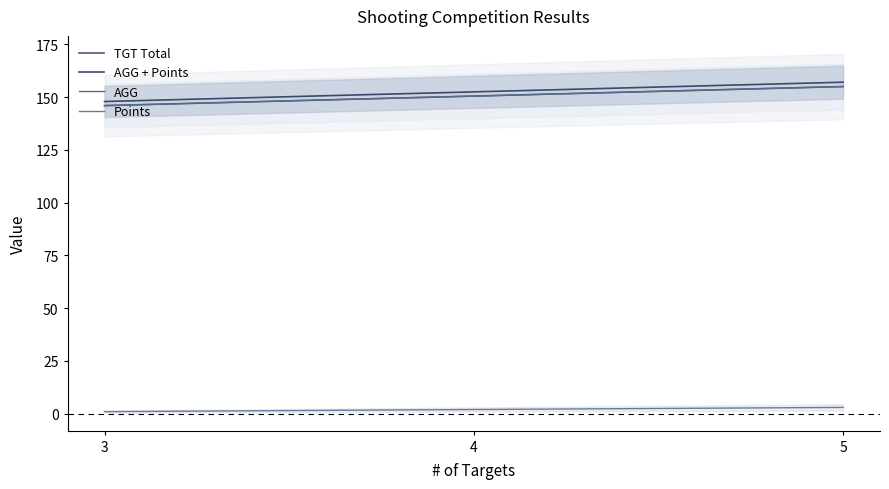

What is the highest value of the AGG series?

155.0